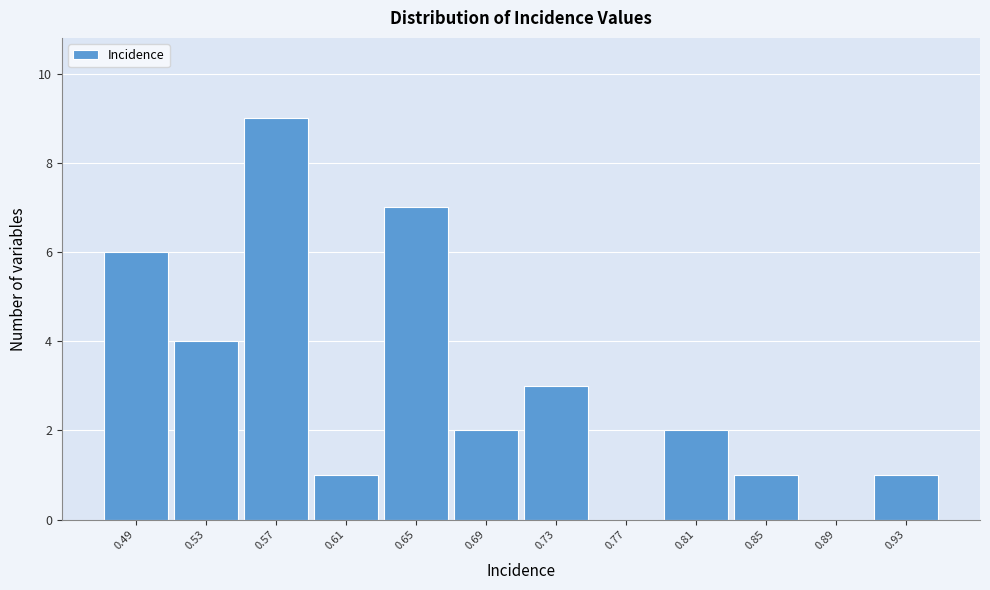

Reading left to right, what are all the values shown in this chart?

0.49=6	0.53=4	0.57=9	0.61=1	0.65=7	0.69=2	0.73=3	0.77=0	0.81=2	0.85=1	0.89=0	0.93=1